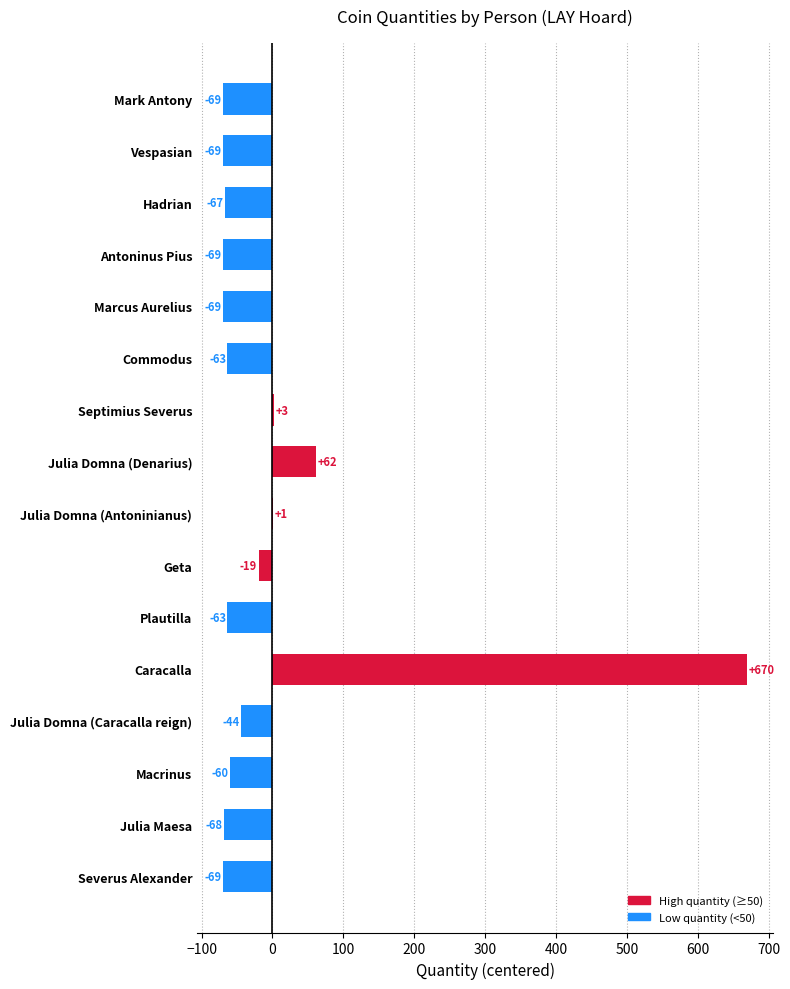

At which category does the chart reach its peak across all series?

Caracalla